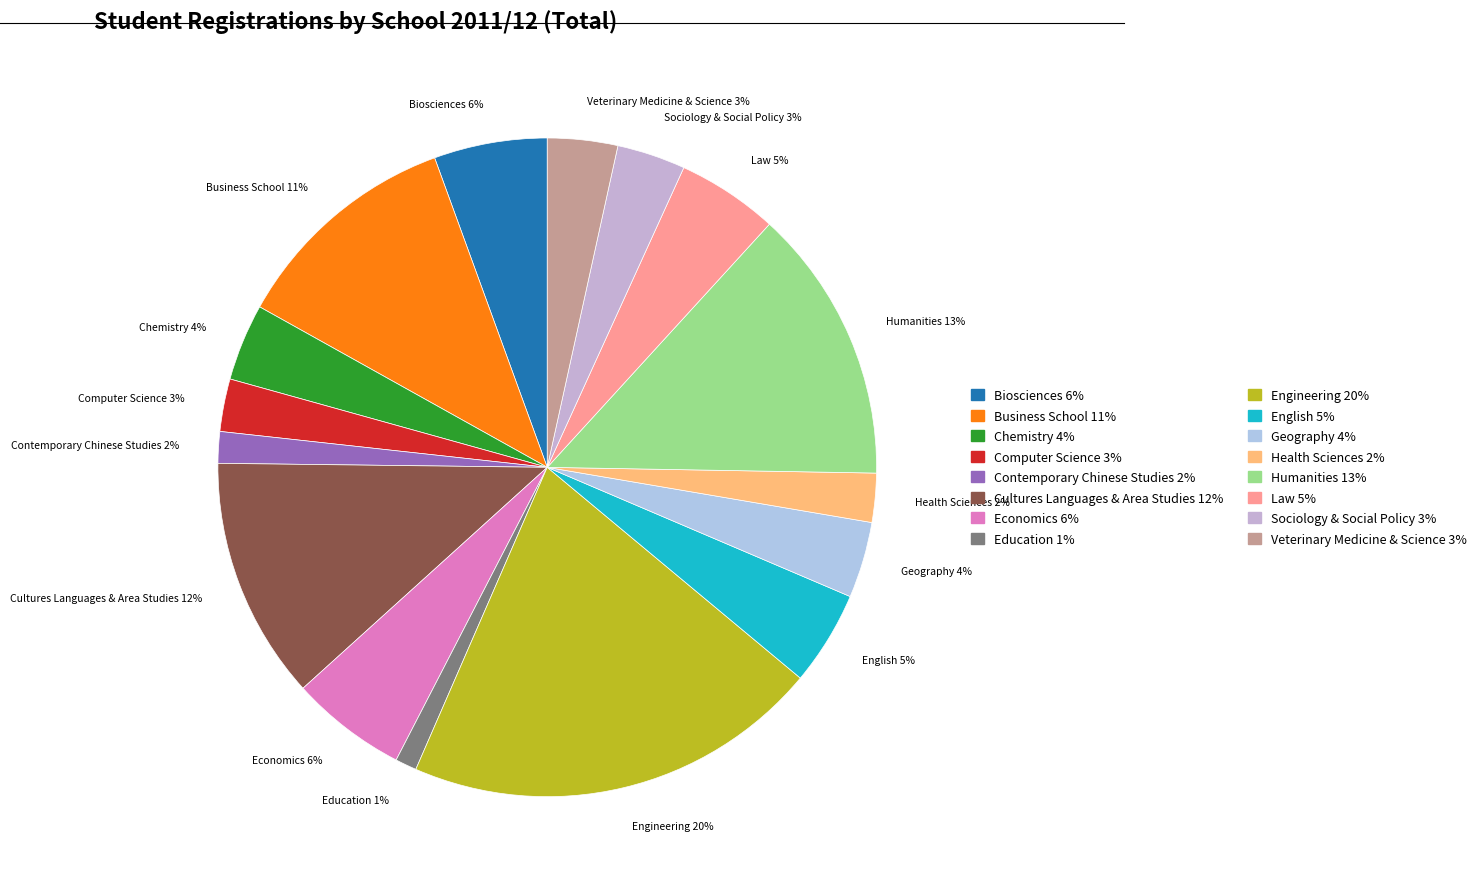

Which has a higher value, Chemistry or Engineering?

Engineering